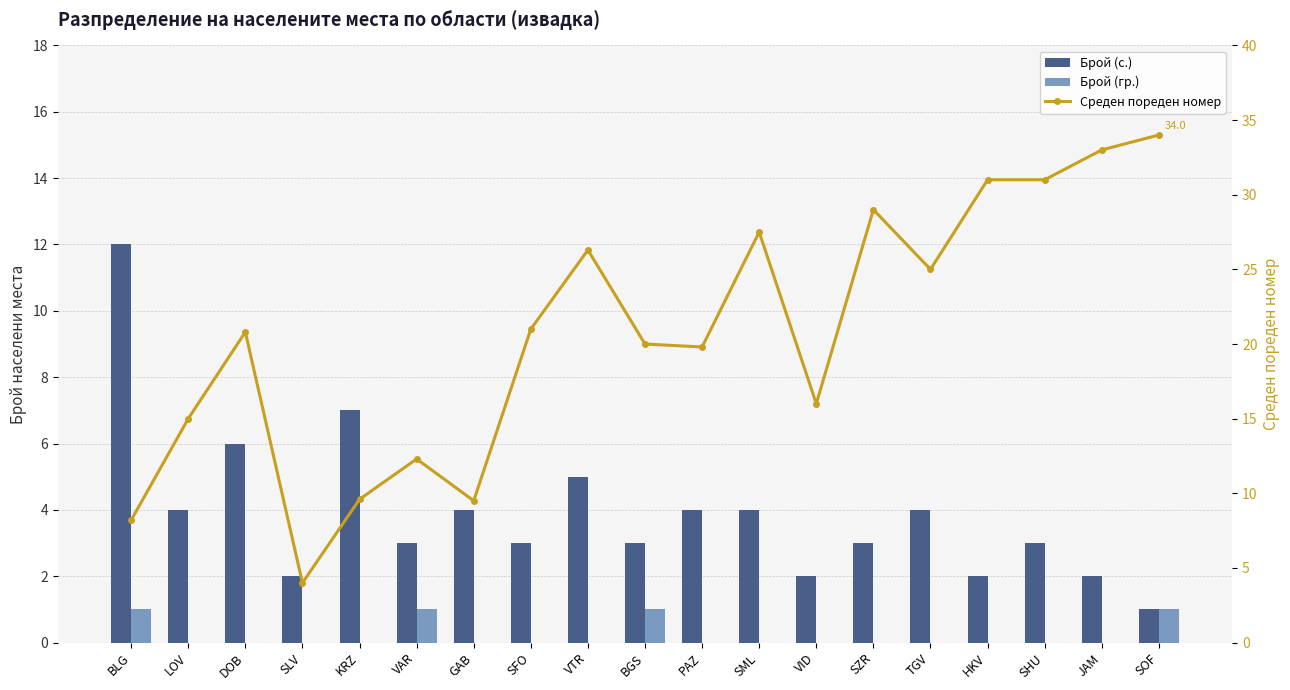

What position from the right is LOV?

18